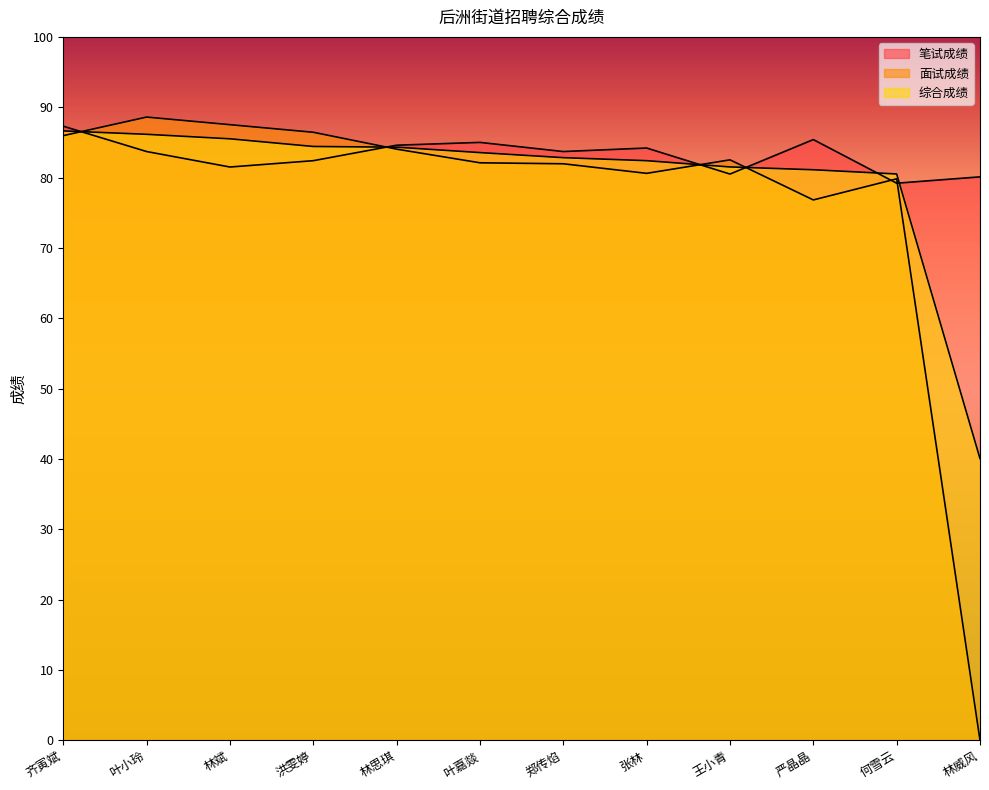

What is the difference between the second highest and second lowest values in the 面试成绩 series?

10.7